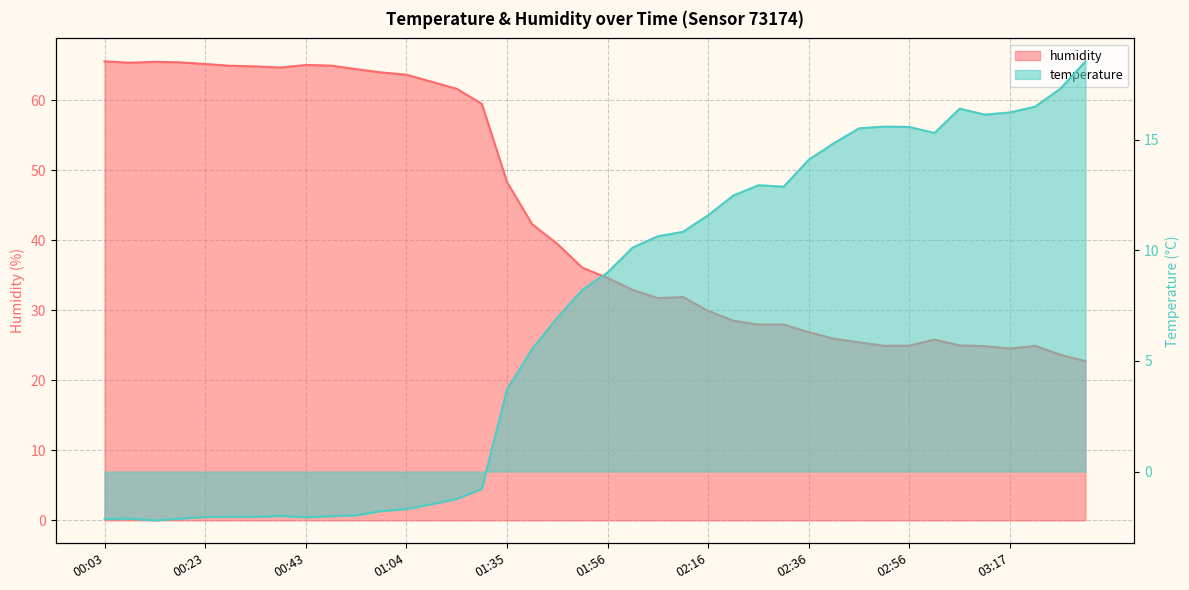

True or false: humidity and temperature cross at least once.

False